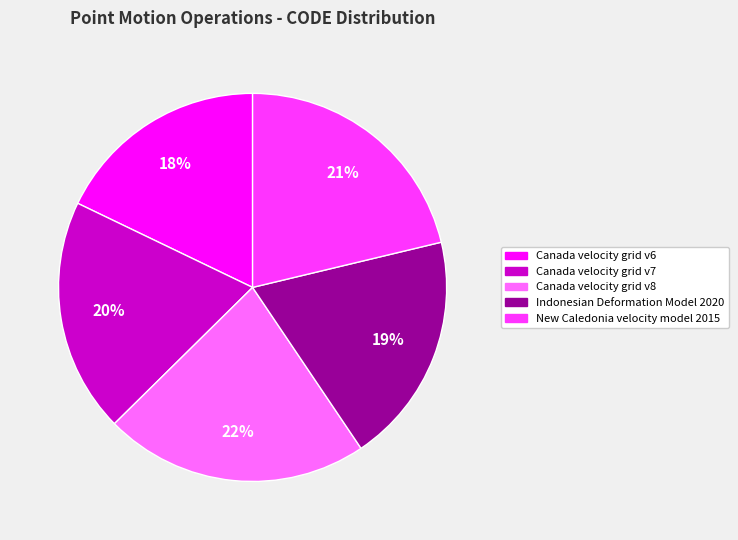

To the nearest percent, what percentage of the pie is Canada velocity grid v6?

18%